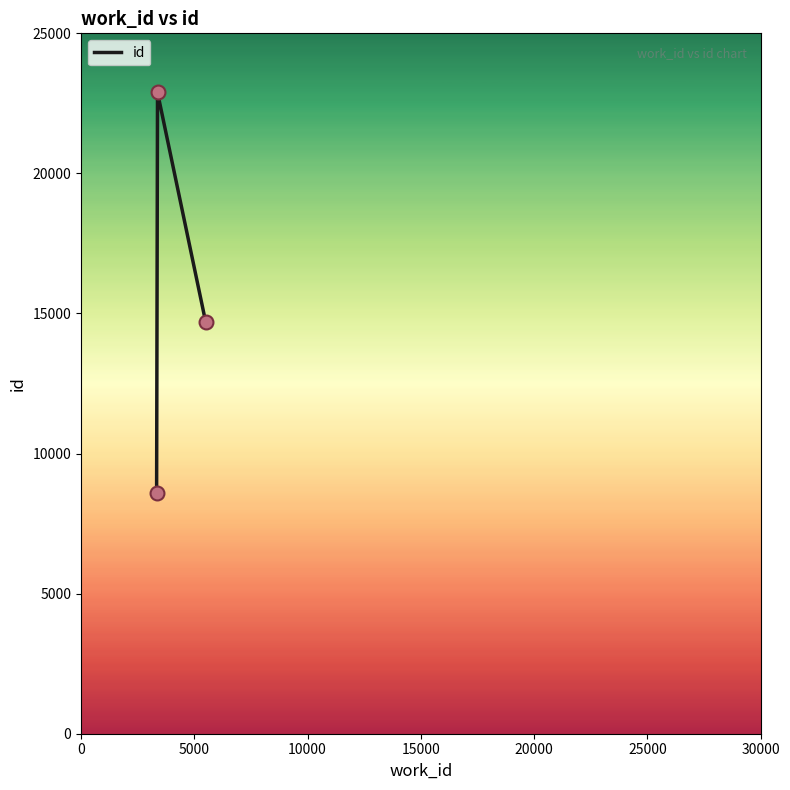

What is the average value?

15403